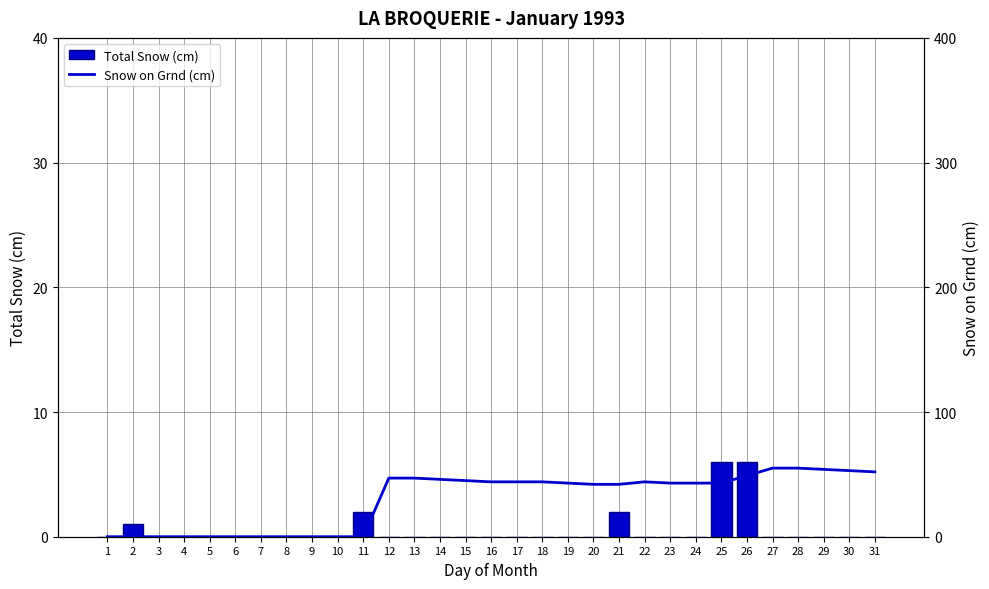

True or false: Total Snow (cm) has a value of 2 at 30.

False